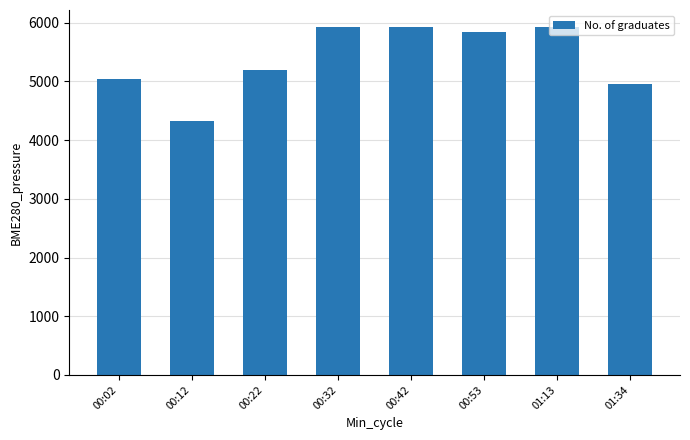

How many bars are there in total?

8